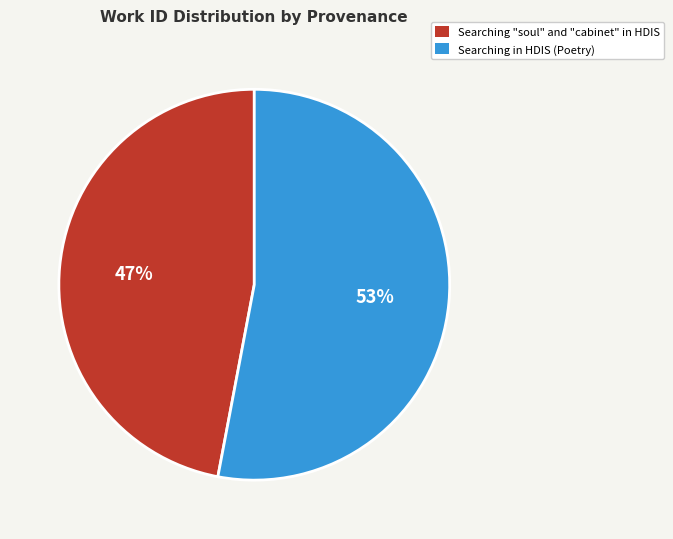

Is it true that Searching in HDIS (Poetry) is 53% of the pie?

True